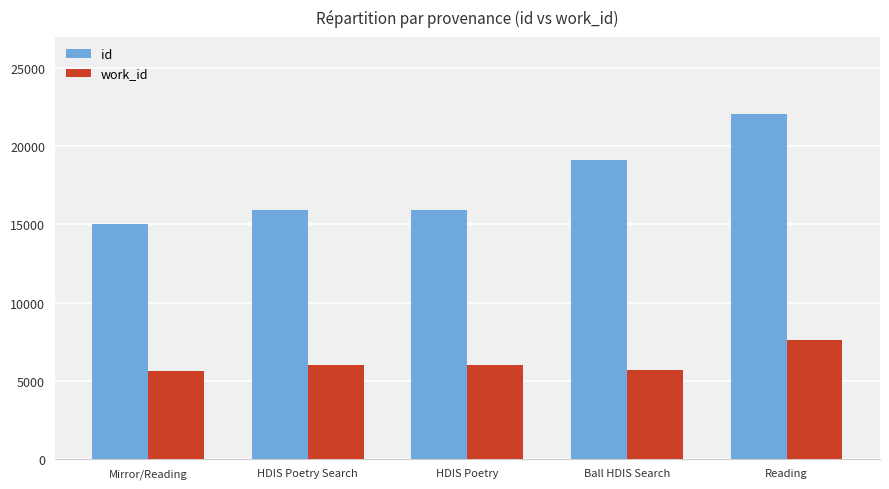

How many groups of bars are there?

5